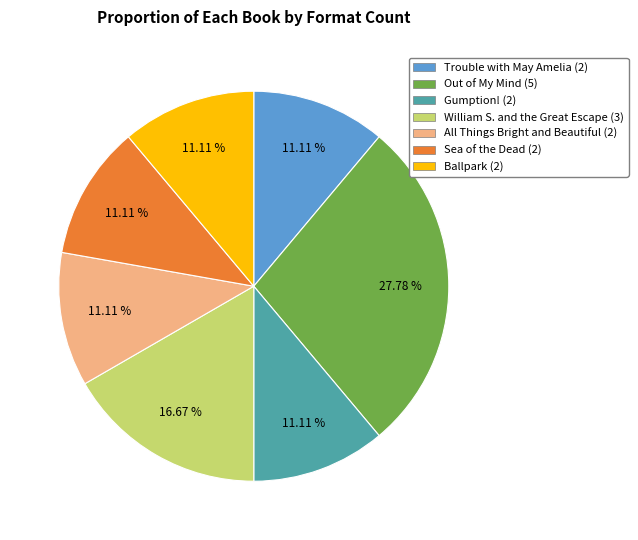

True or false: Ballpark accounts for 1% of the total.

False